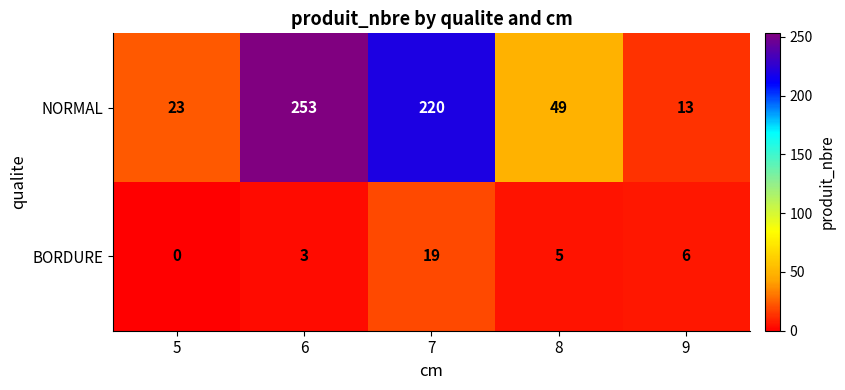

Which series has the widest spread of values?

NORMAL